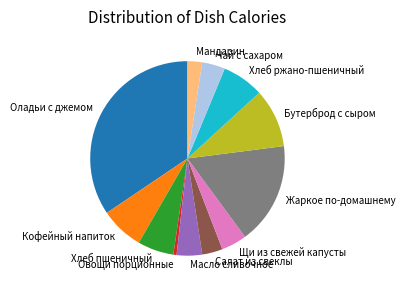

Between Кофейный напиток and Масло сливочное, which is larger?

Кофейный напиток